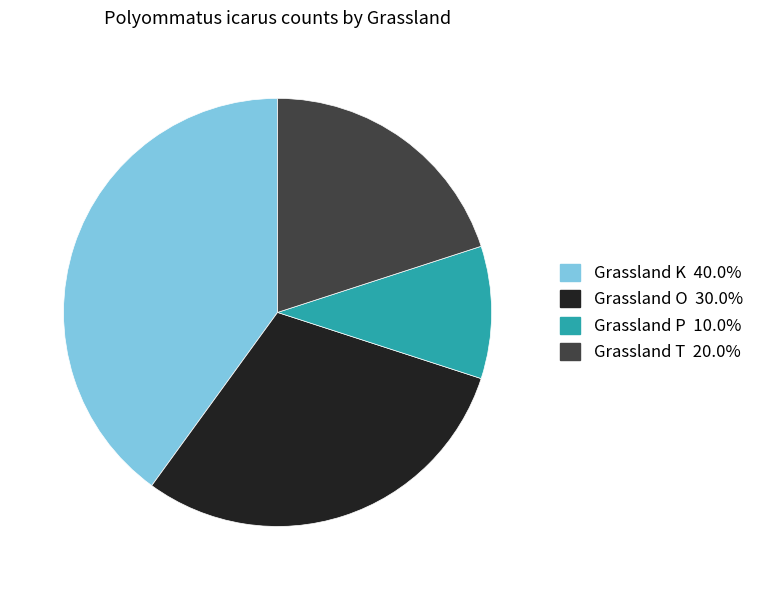

Count the number of slices in the pie.

4